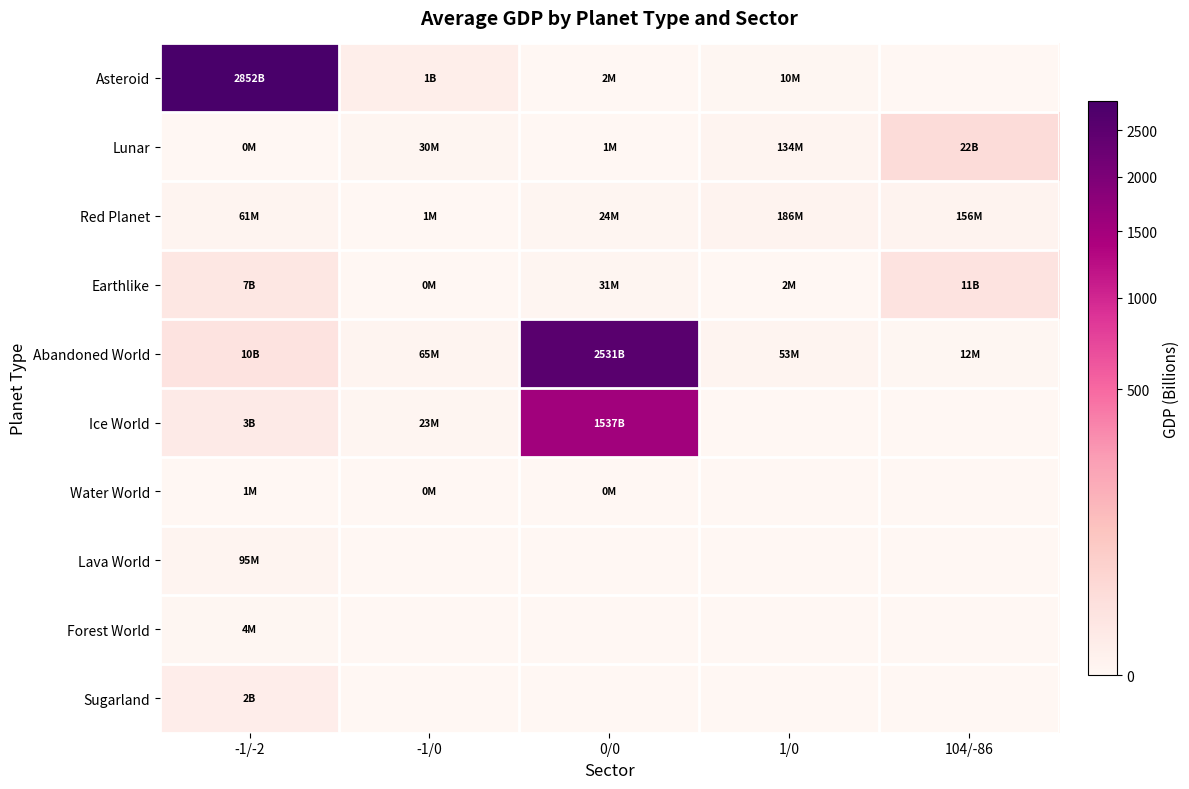

What is the total value across all series at 0/0?

4067.2